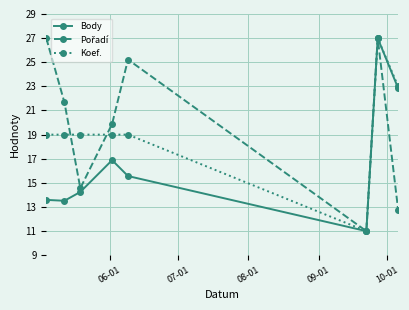

What is the value of the Koef. point at the 7th from the left?

27.0